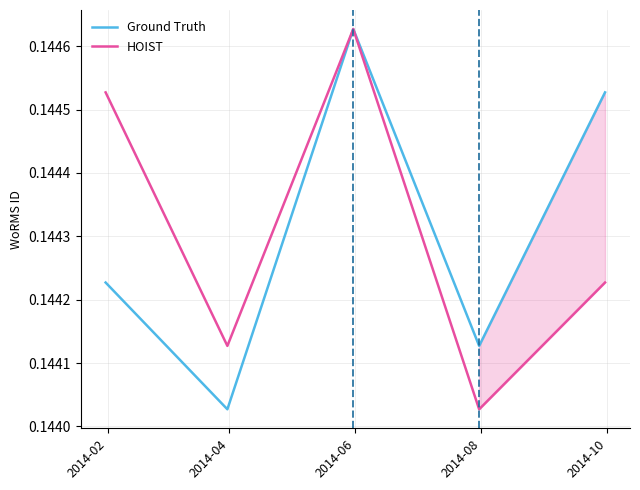

True or false: Ground Truth and HOIST cross at least once.

False